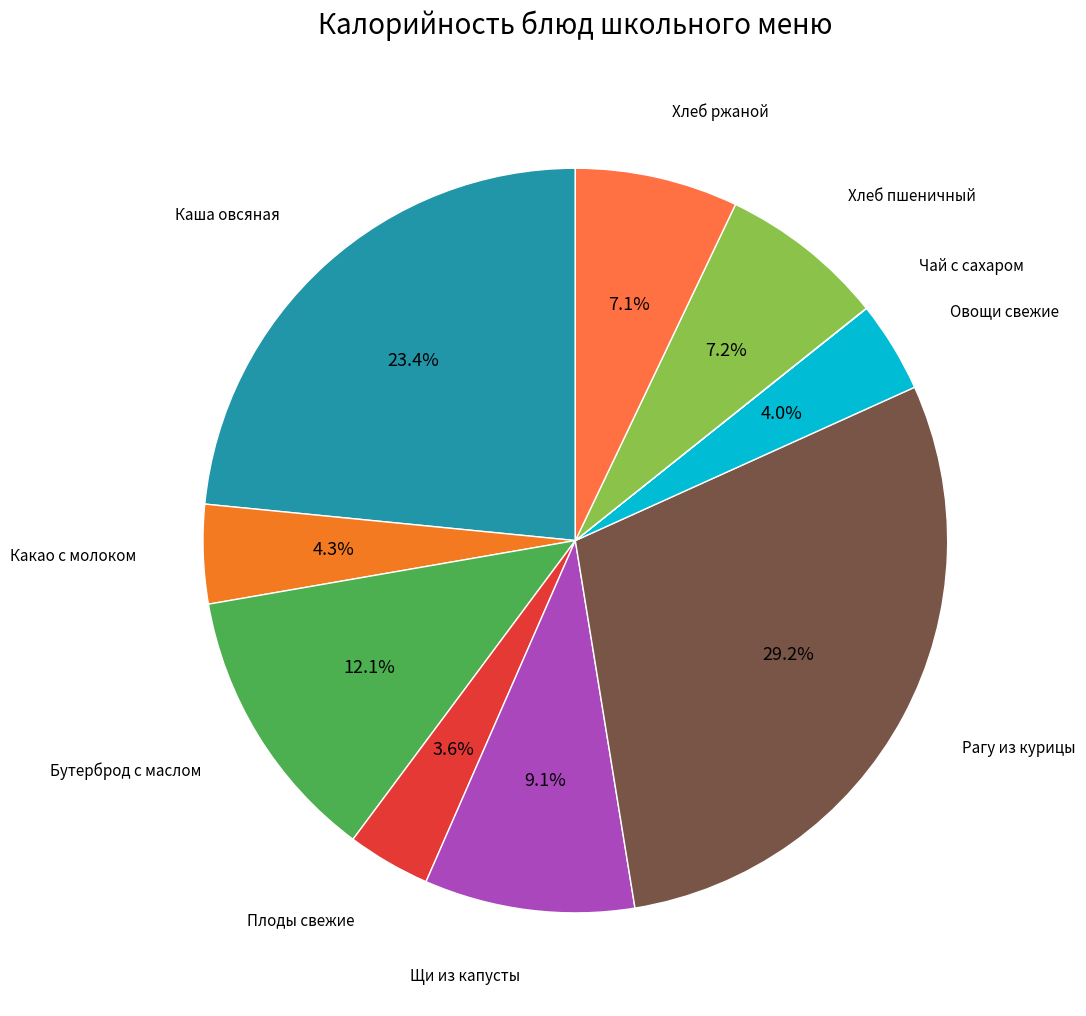

Does Овощи свежие account for over 50% of the chart?

No